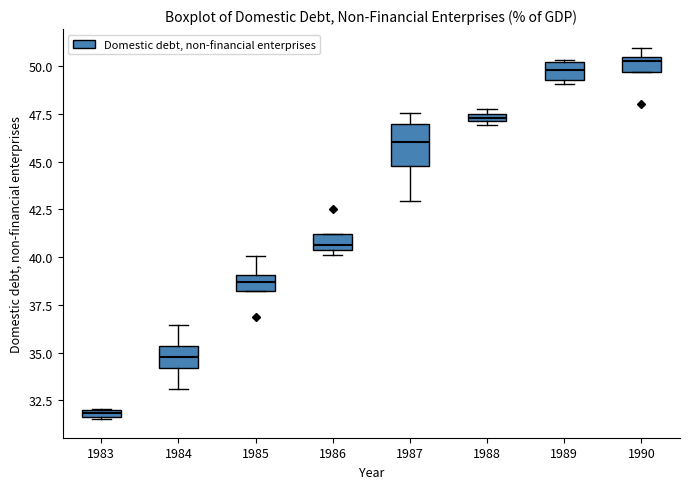

Which box is the tallest, from its lower edge to its upper edge?

1987